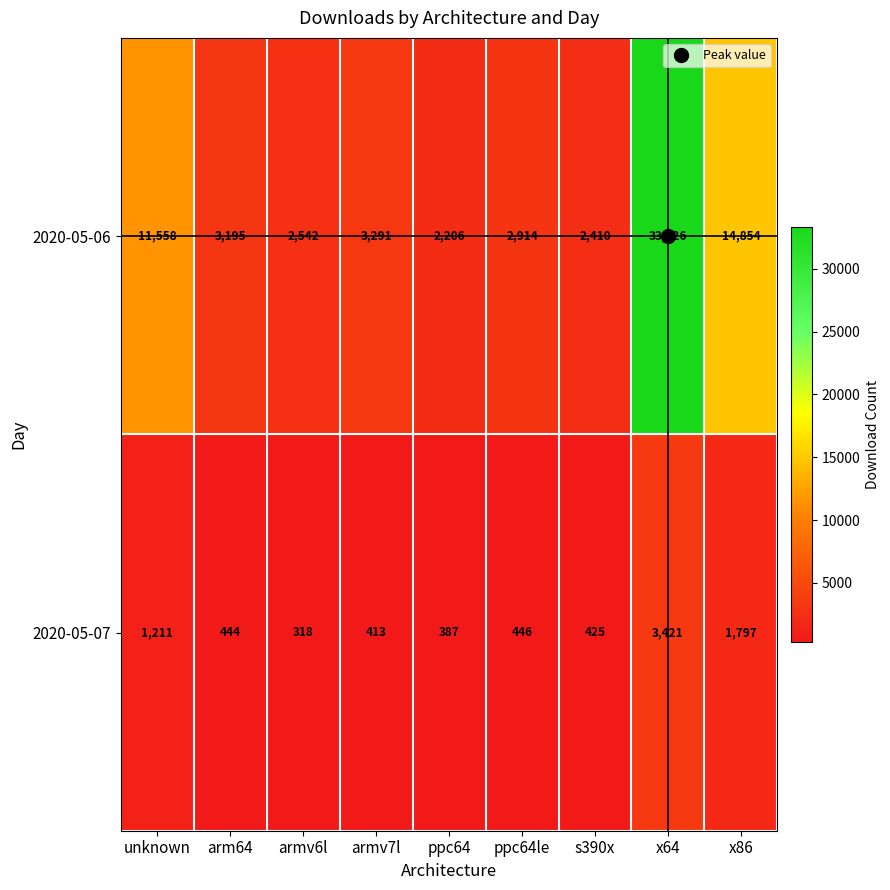

Which series has the largest range (max minus min)?

2020-05-06